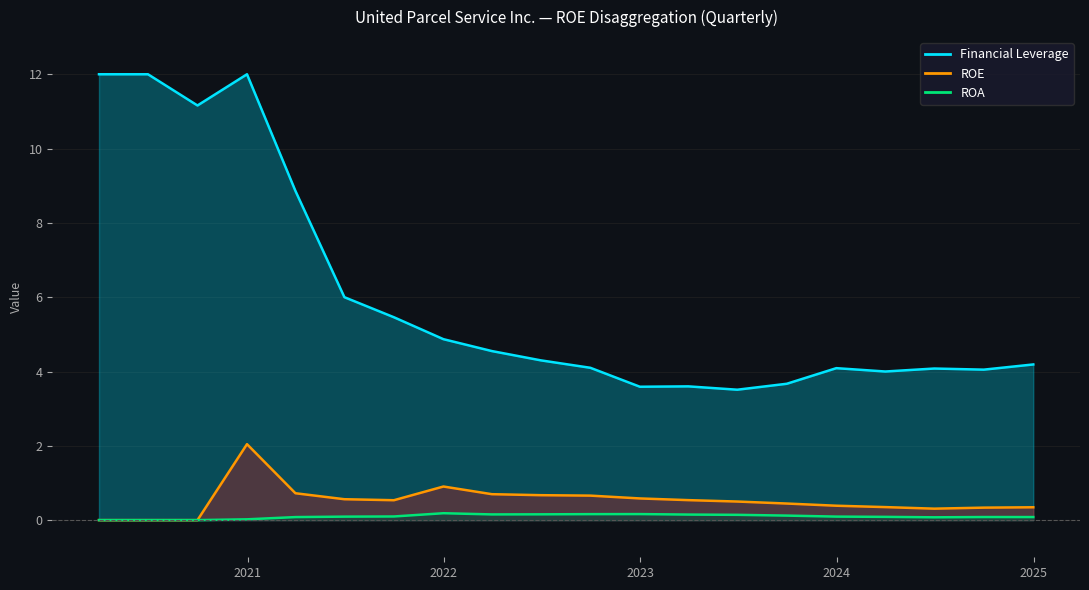

The value of ROE at 2024-09-30 is 0.1. True or false?

False